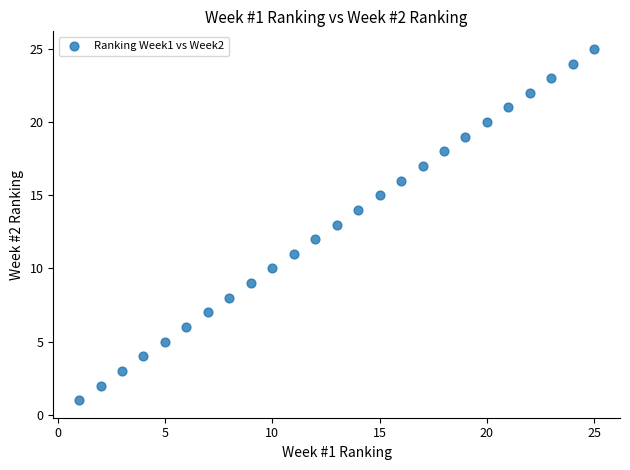

What is the range of X values (max minus min)?

24